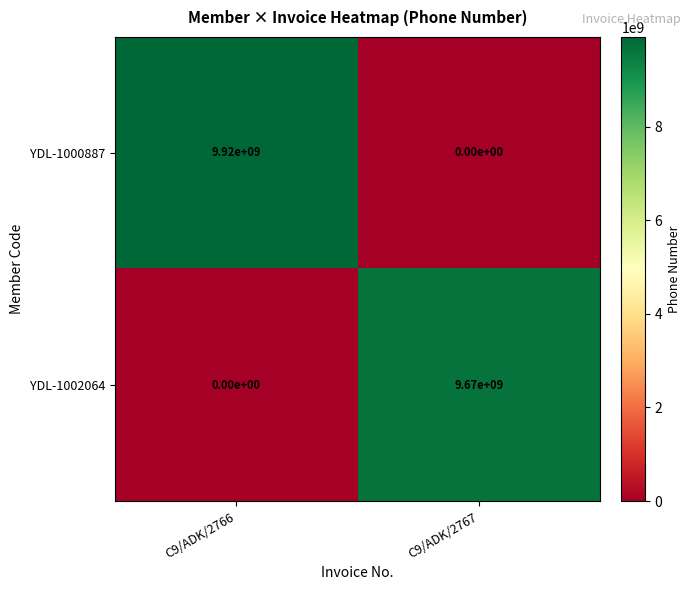

Reading left to right, transcribe all the data shown in this chart.

YDL-1000887: 9920000000	0
YDL-1002064: 0	9670000000